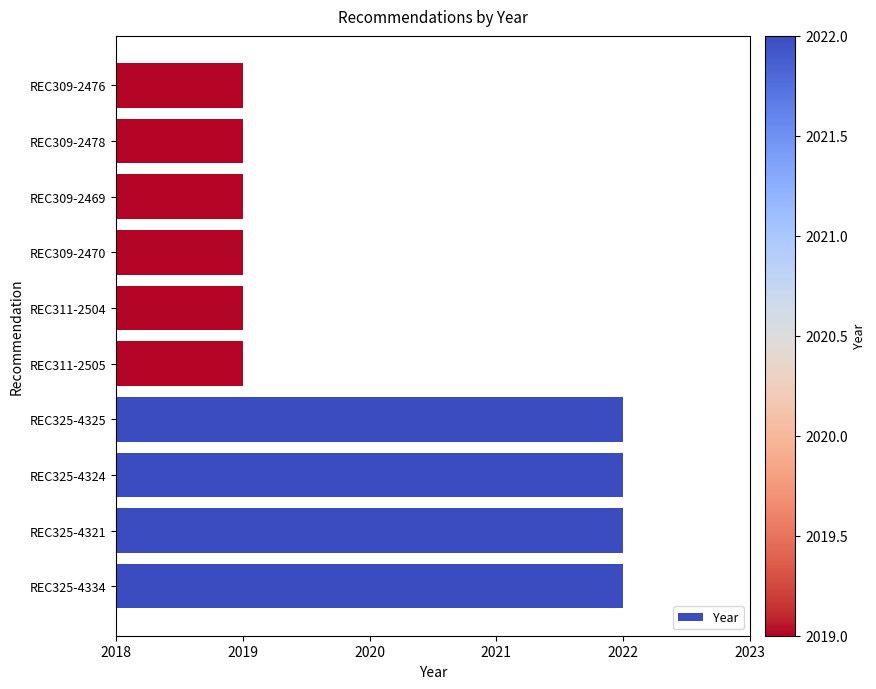

What is the smallest value displayed?

2019